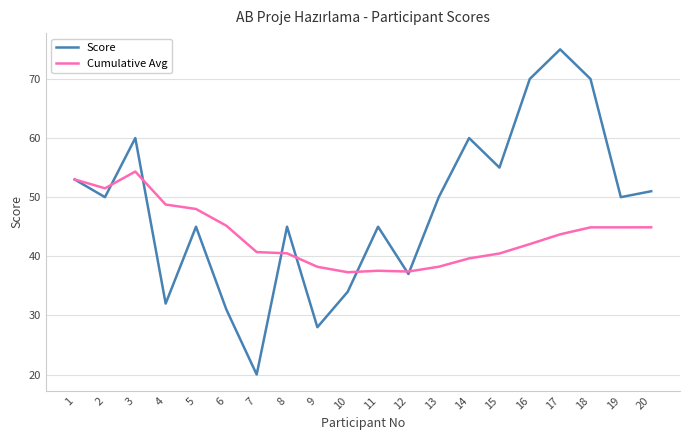

Which series has the largest total across all categories?

Score